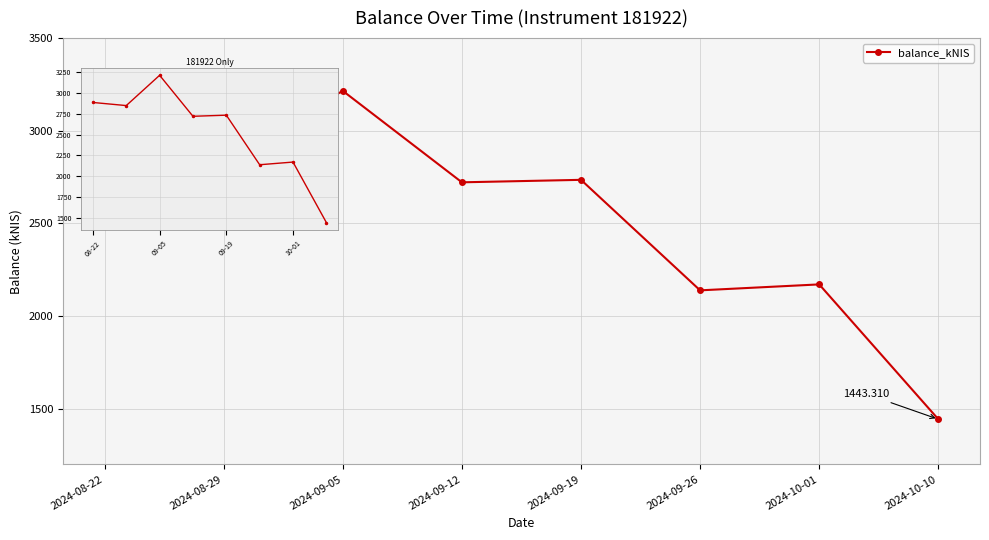

At which category does the data reach its first local peak?

2024-09-05